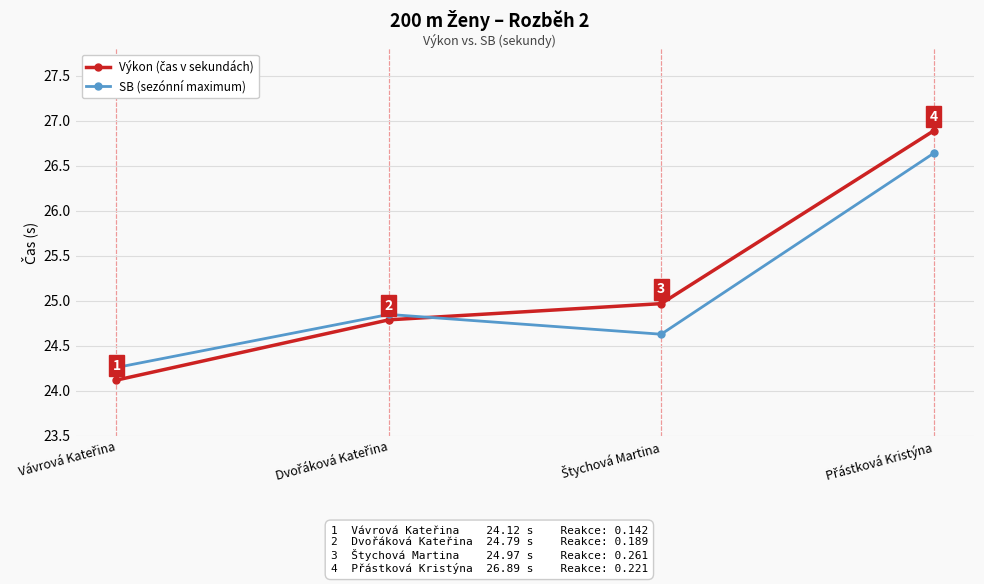

Count the SB (sezónní maximum) values in the range 24 to 26.

3